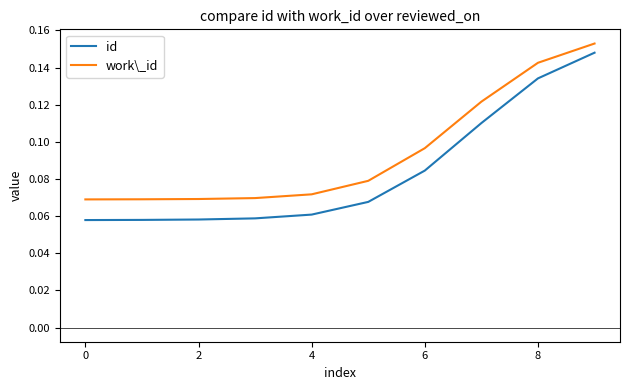

List the series in order of their overall mean, lowest first.

id, work\_id